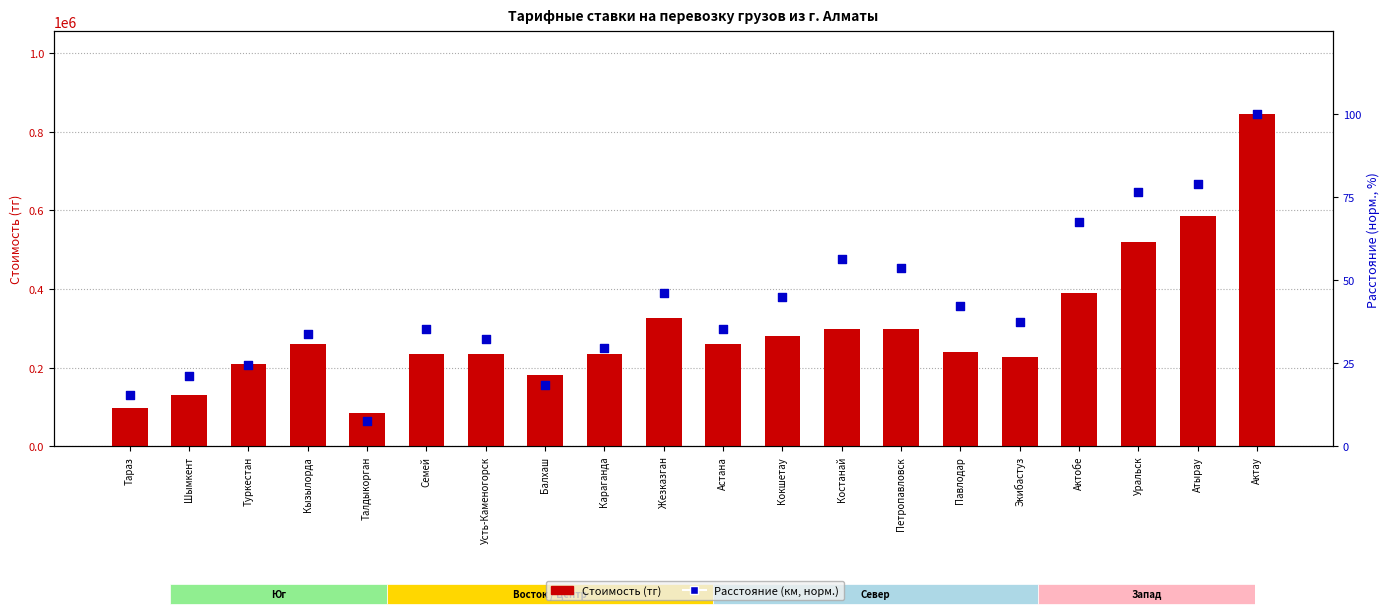

Which series reaches the minimum Y coordinate?

Расстояние (км, норм.)